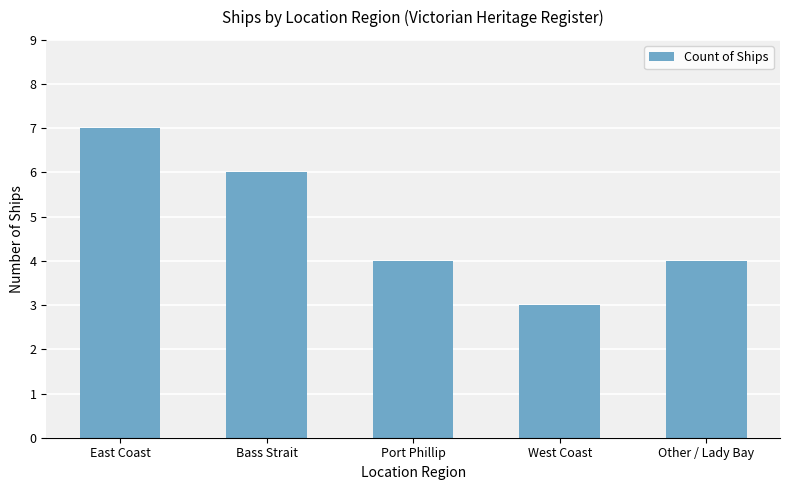

What is the difference between the maximum and minimum values?

4